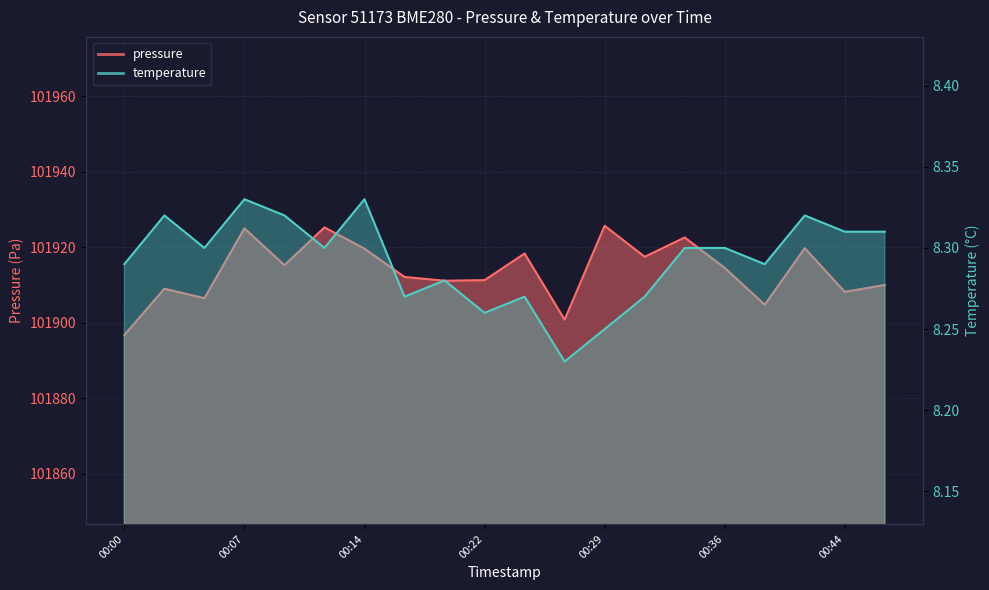

The value of pressure at 00:07 is 101925.0. True or false?

True